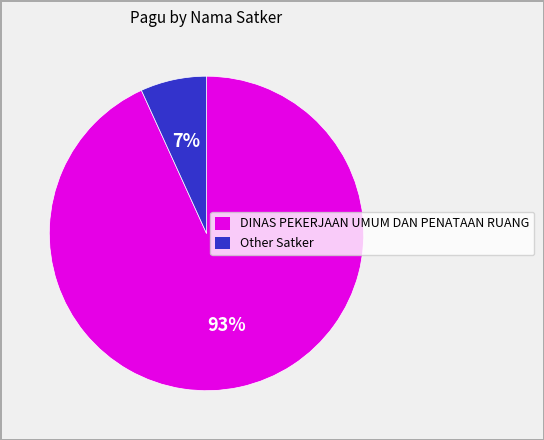

To the nearest percent, what is the difference between the largest and smallest slice percentages?

86%